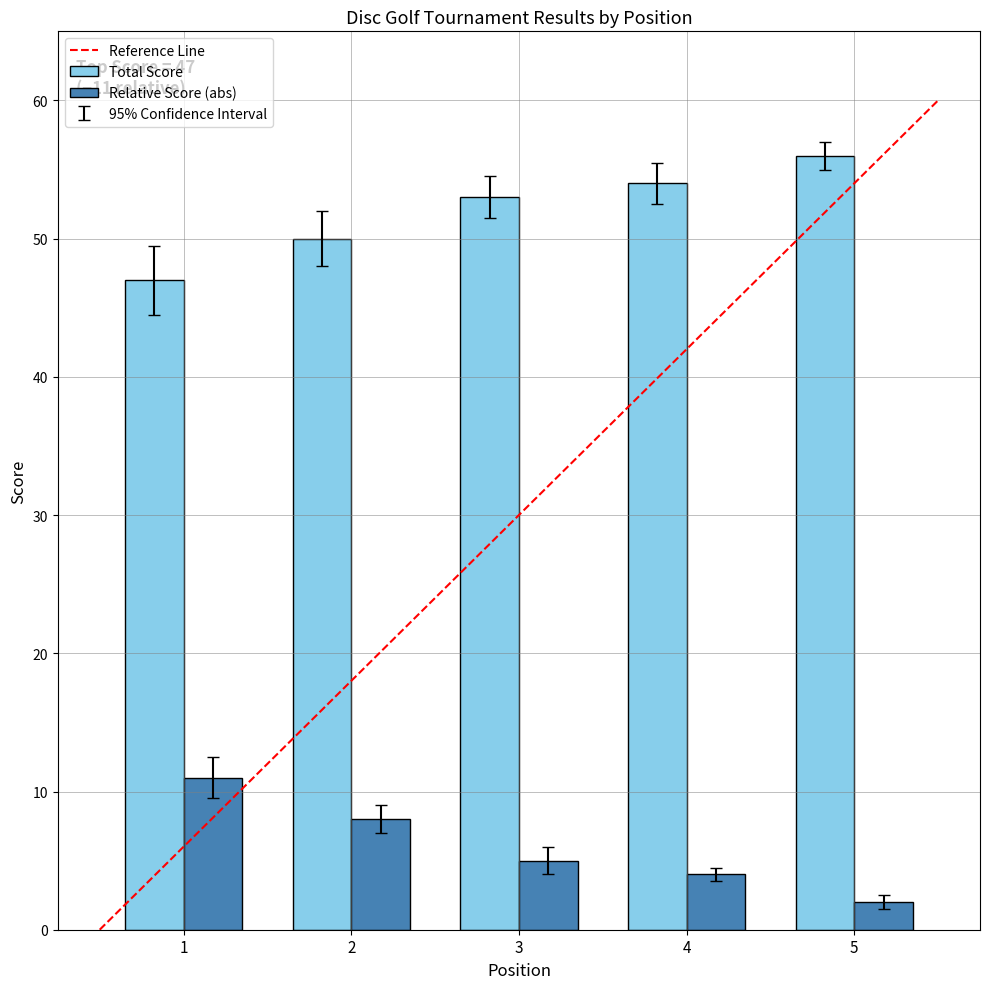

What is the difference between the highest and lowest values at 1?

36